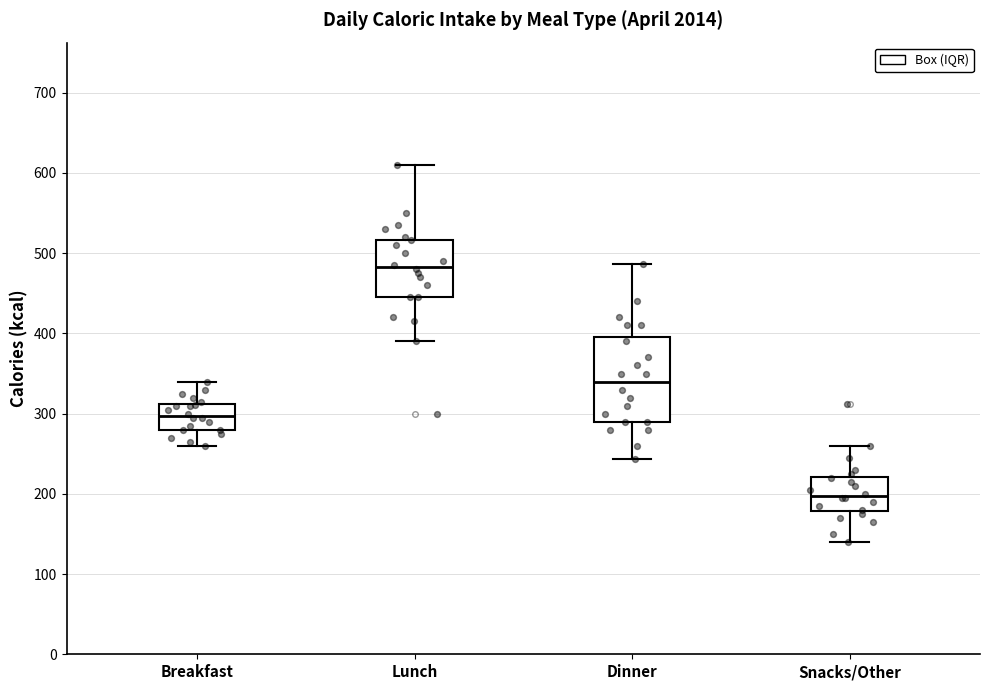

Reading left to right, read every box against the y-axis: the position of its median line, the range the box covers, and the ends of its whiskers. The values are not printed on the chart, so give them approximately, as read against the axis.

Breakfast: median 300, box 280 to 310, whiskers 260 to 340
Lunch: median 480, box 450 to 520, whiskers 390 to 610
Dinner: median 340, box 290 to 400, whiskers 240 to 490
Snacks/Other: median 200, box 180 to 220, whiskers 140 to 260